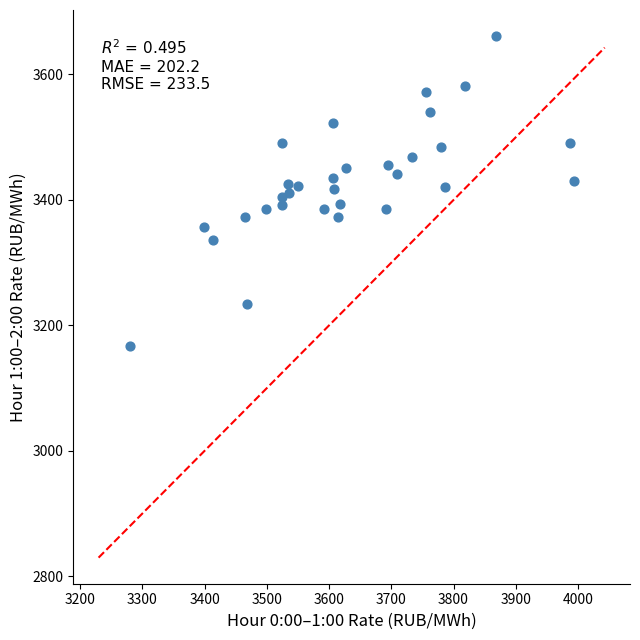

What is the range of X values (max minus min)?

713.0